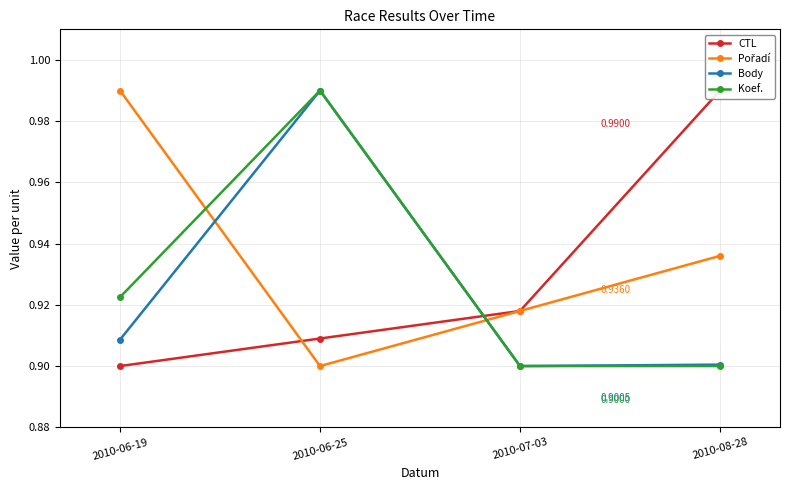

Count the number of categories in the chart.

4